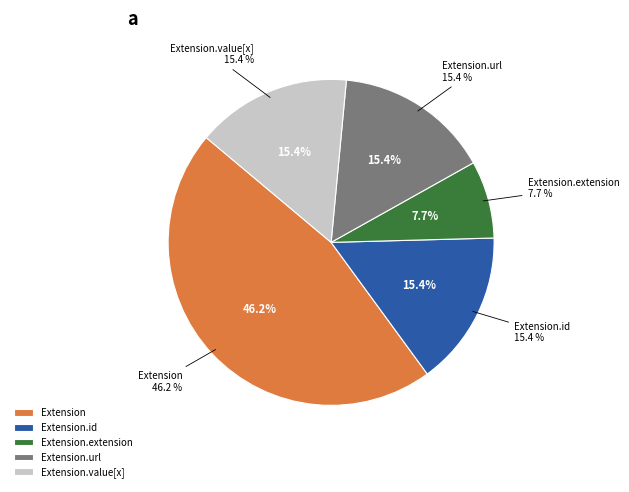

Count the number of slices in the pie.

5